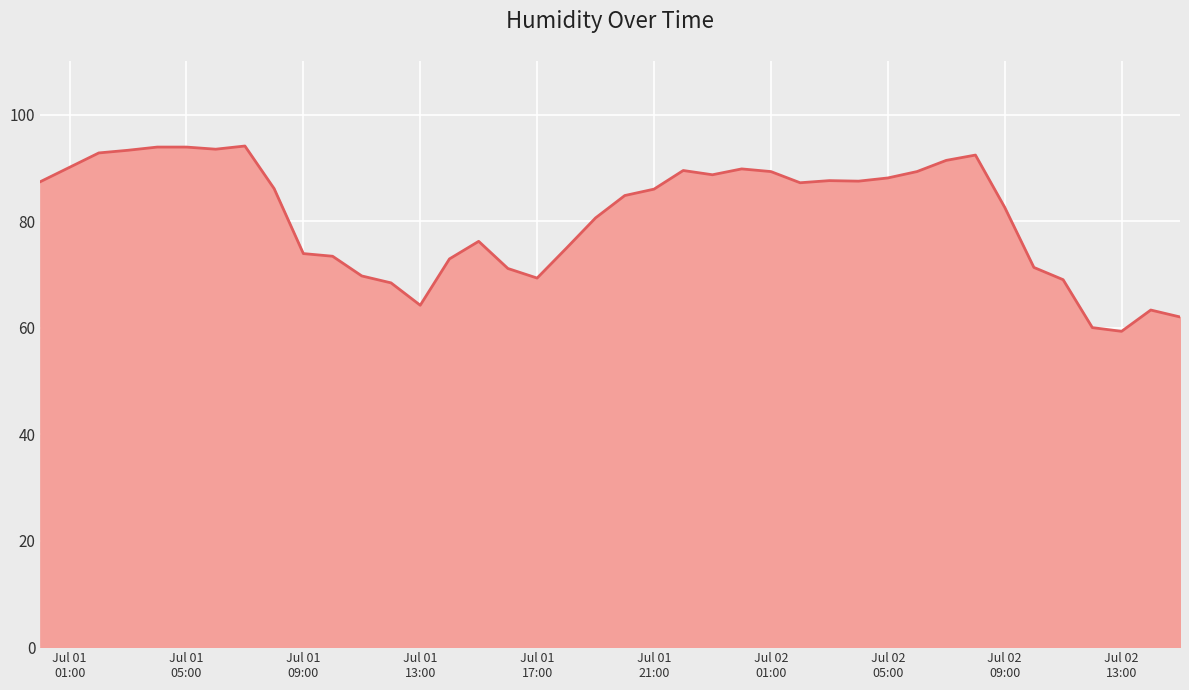

What is the smallest value displayed?

59.3